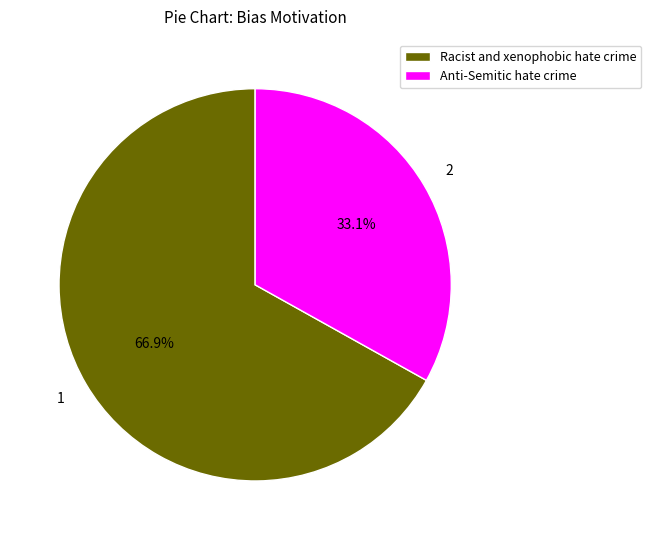

To the nearest percent, what is the combined percentage of Anti-Semitic hate crime and Racist and xenophobic hate crime?

100%